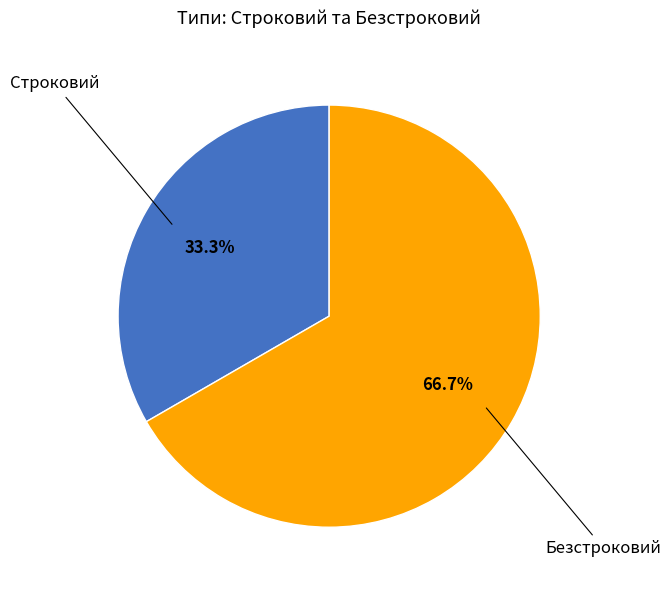

Which category has the biggest portion of the pie?

Безстроковий